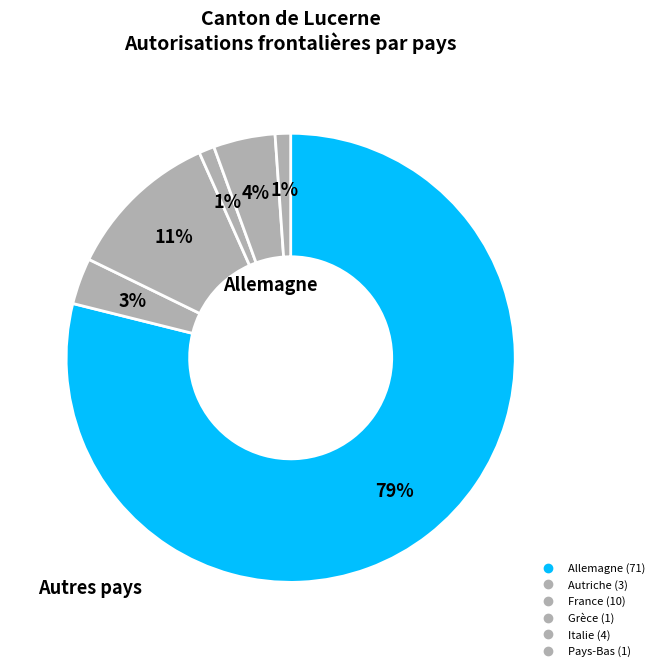

Is it true that Grèce is 1% of the pie?

True